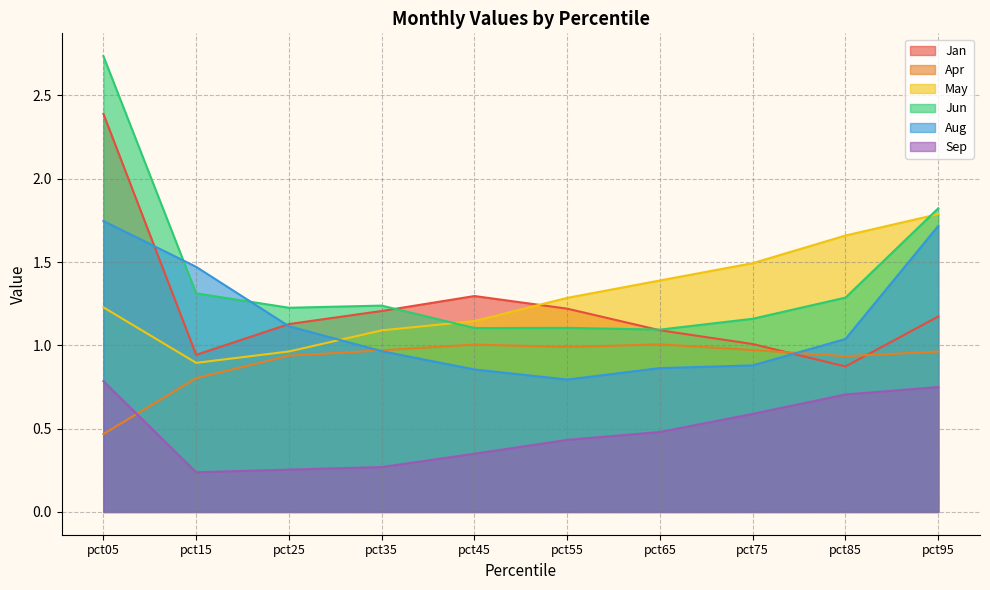

At which label does Sep reach its peak?

pct05